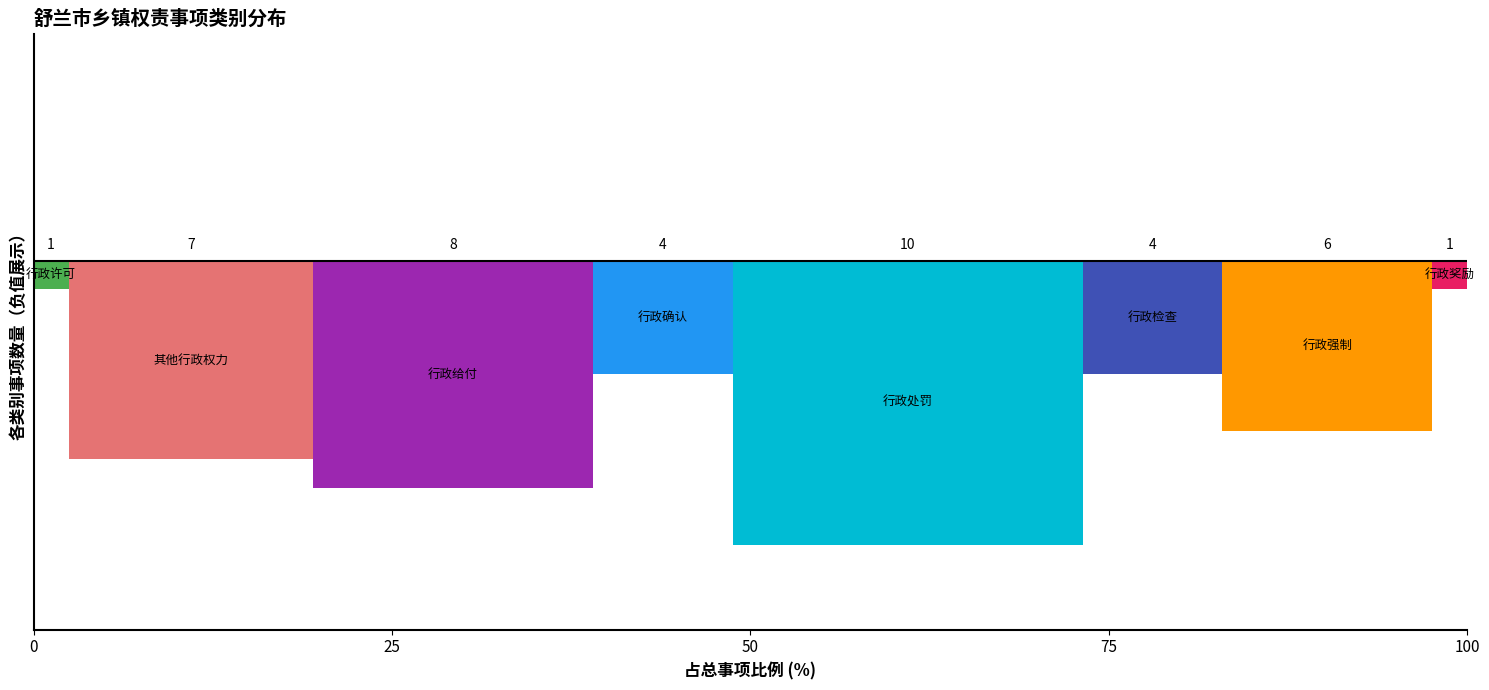

Are the bars horizontal?

No